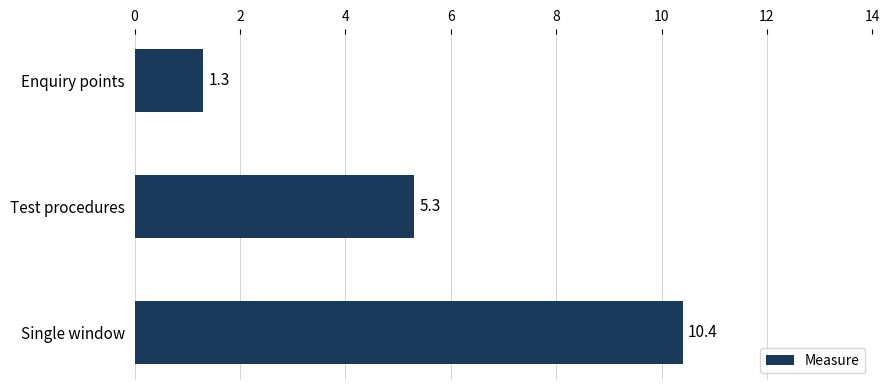

Which category has the highest value across all series?

Single window